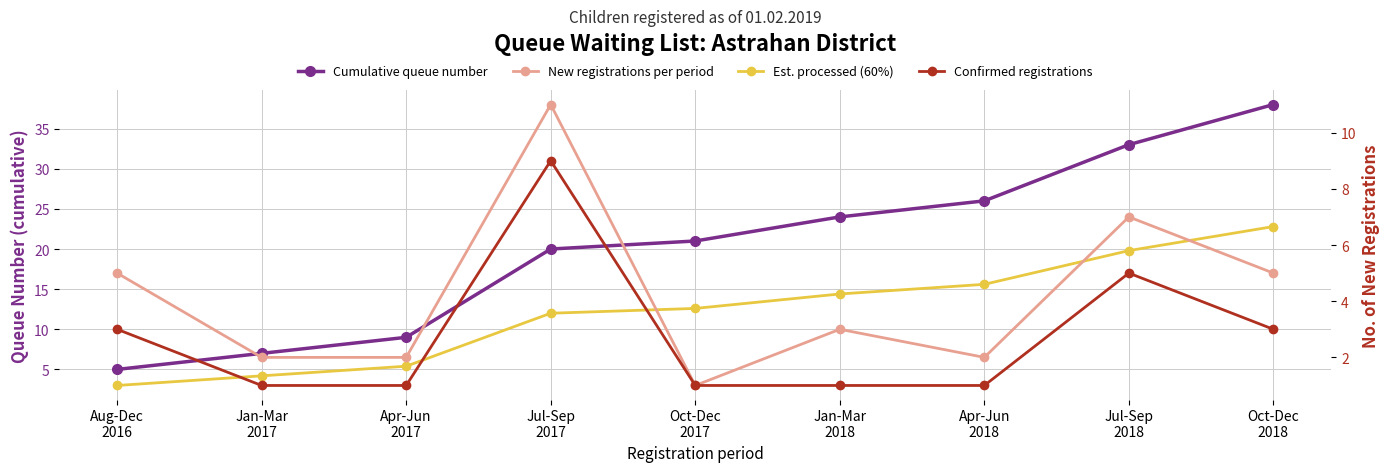

True or false: Cumulative queue number has more than 0 interior local peaks.

False